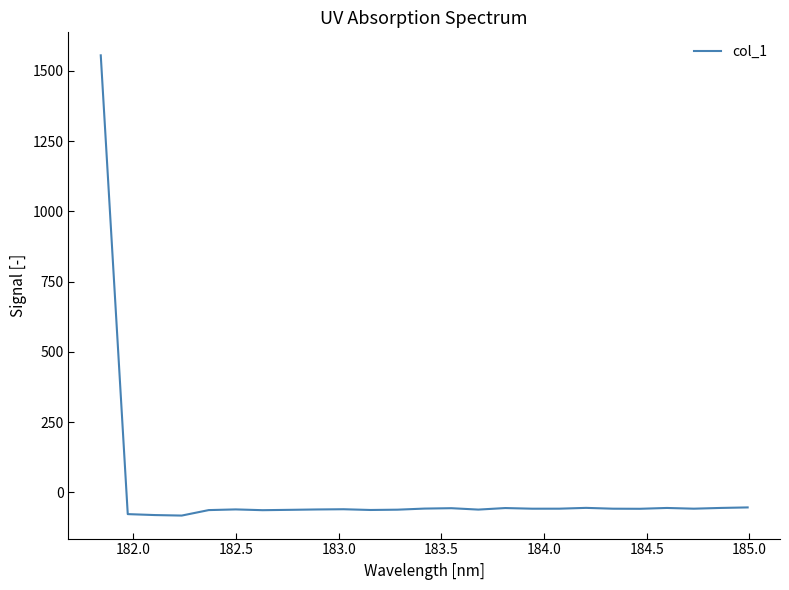

How many values are above zero?

1